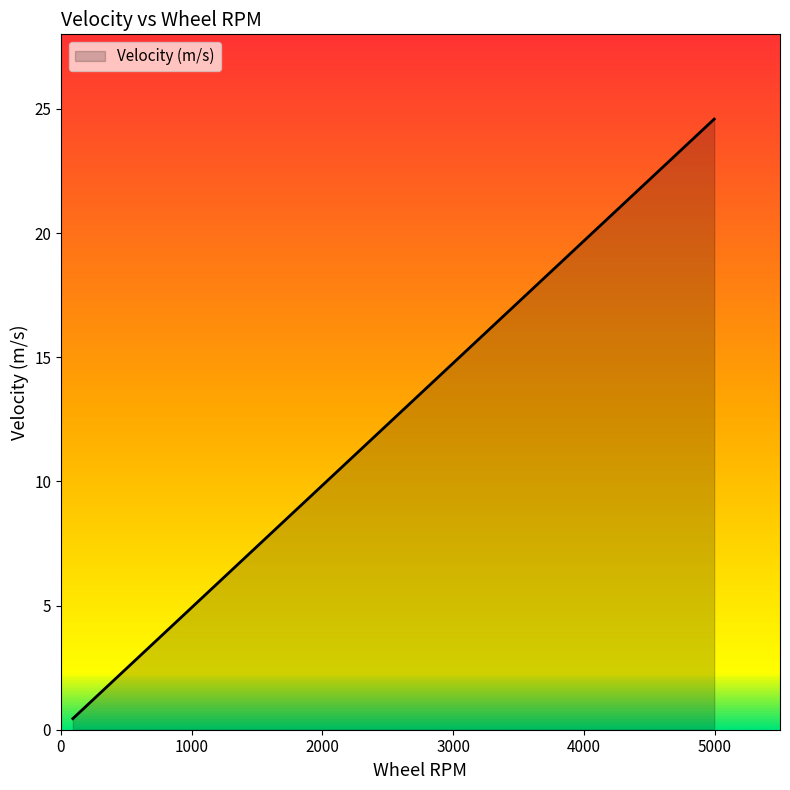

How many series are shown in this chart?

1